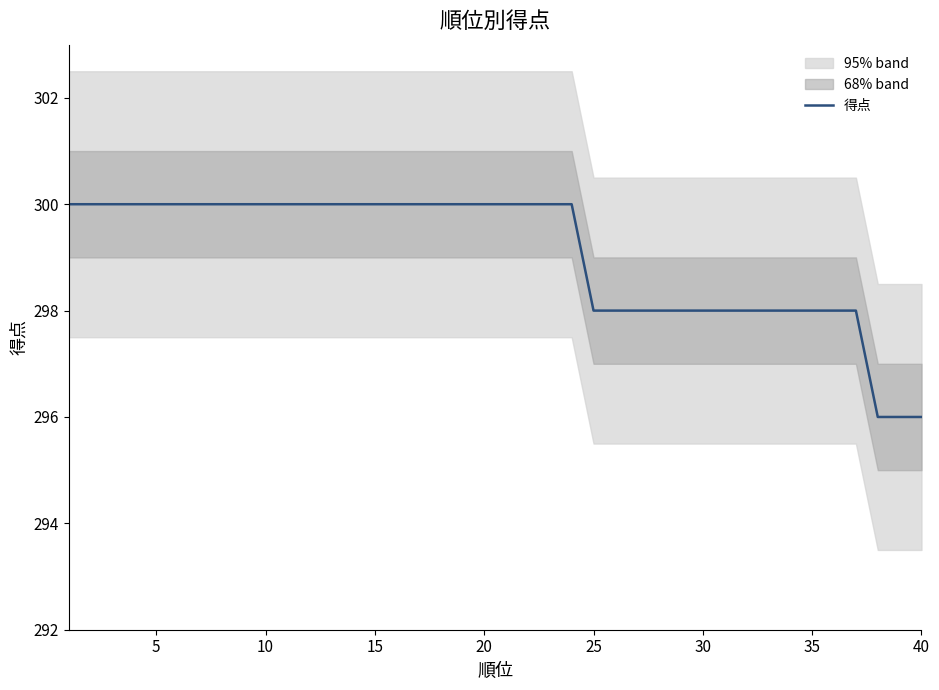

Is it true that 得点 equals 298 at 35?

True